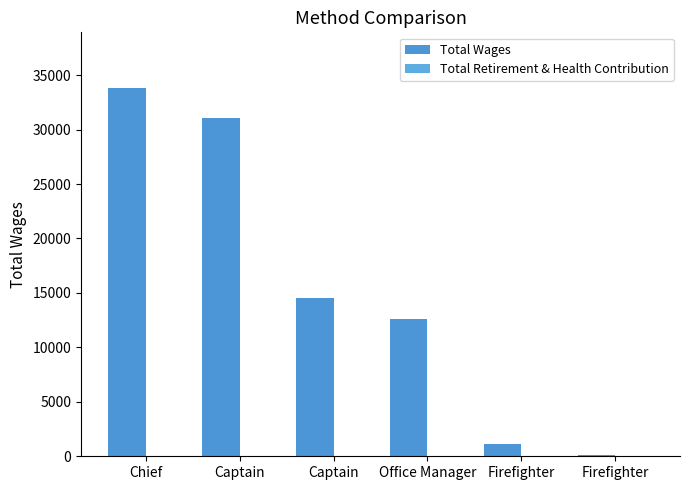

Count the number of data series in this chart.

1